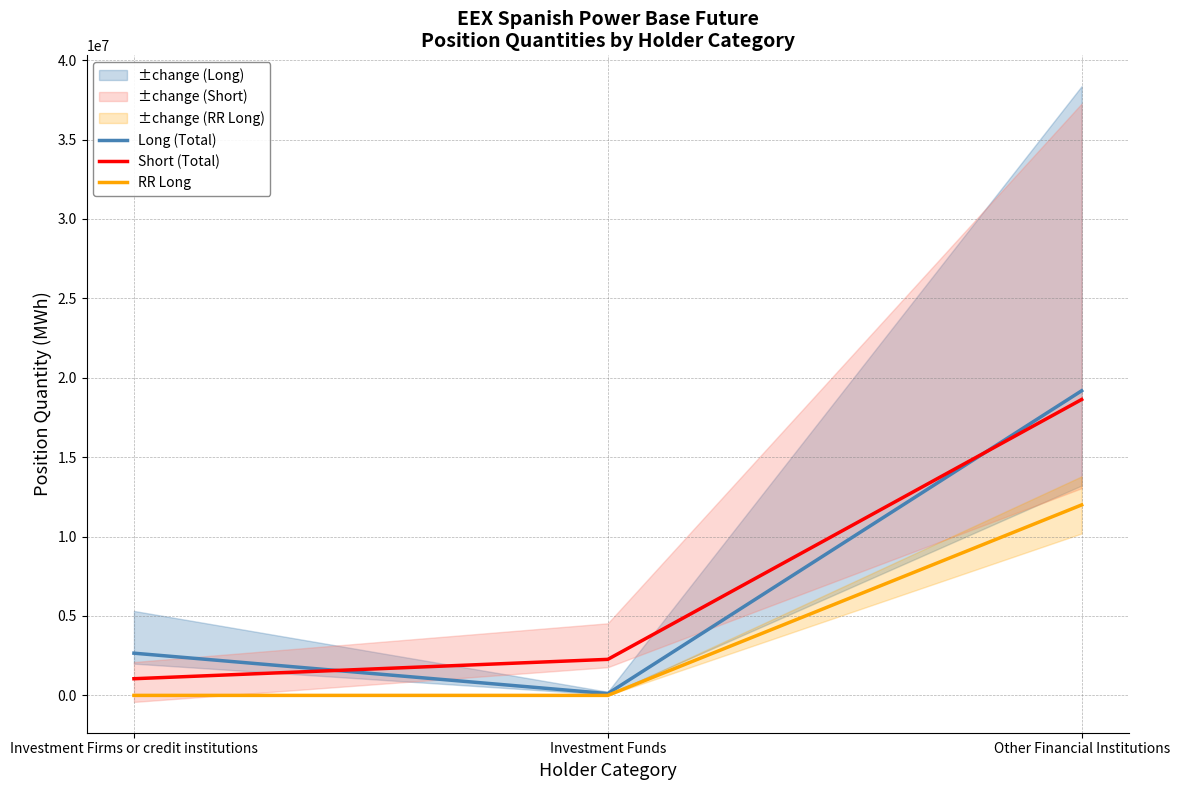

Is the value of RR Long at Investment Firms or credit institutions greater than the value of Short (Total) at Investment Firms or credit institutions?

No